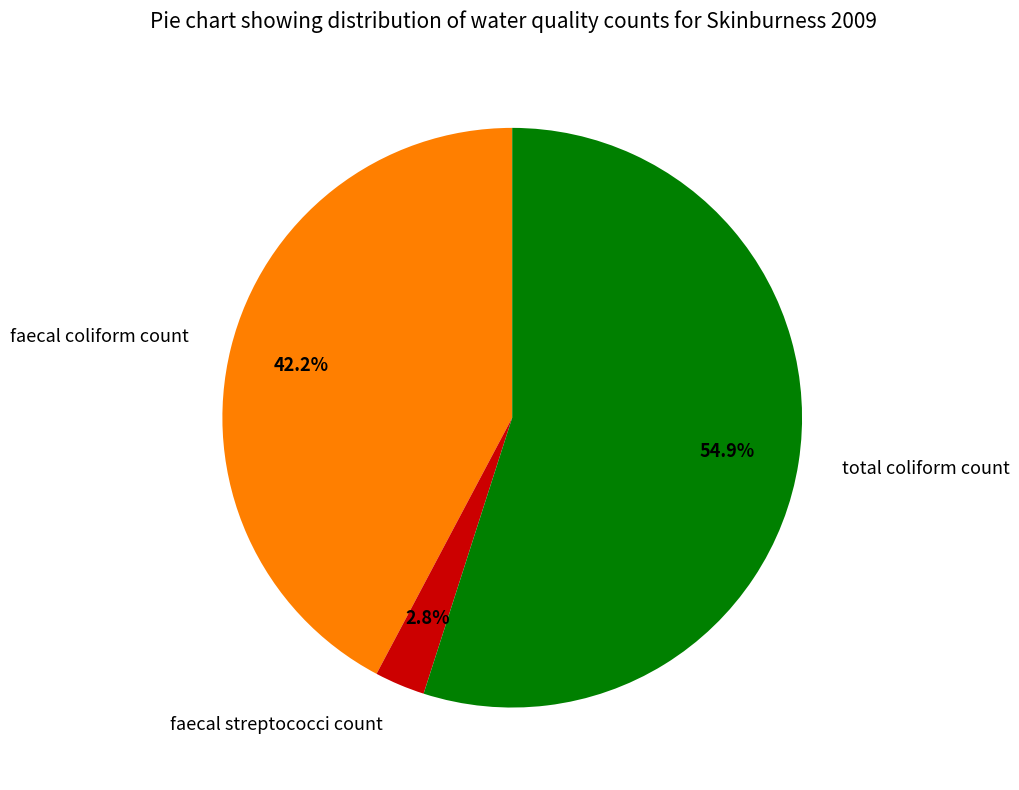

To the nearest percent, what is the difference between the total coliform count and faecal coliform count slice percentages?

13%